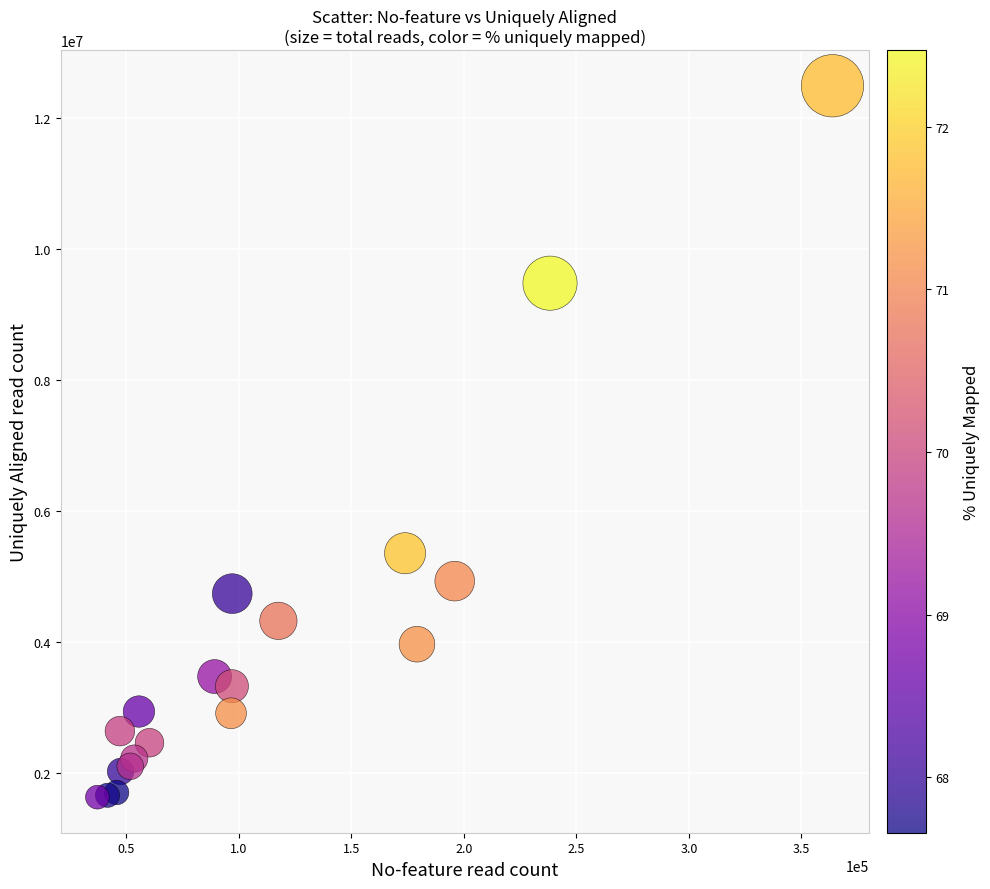

What Y value in the scatter plot is closest to 7062509?

5357394